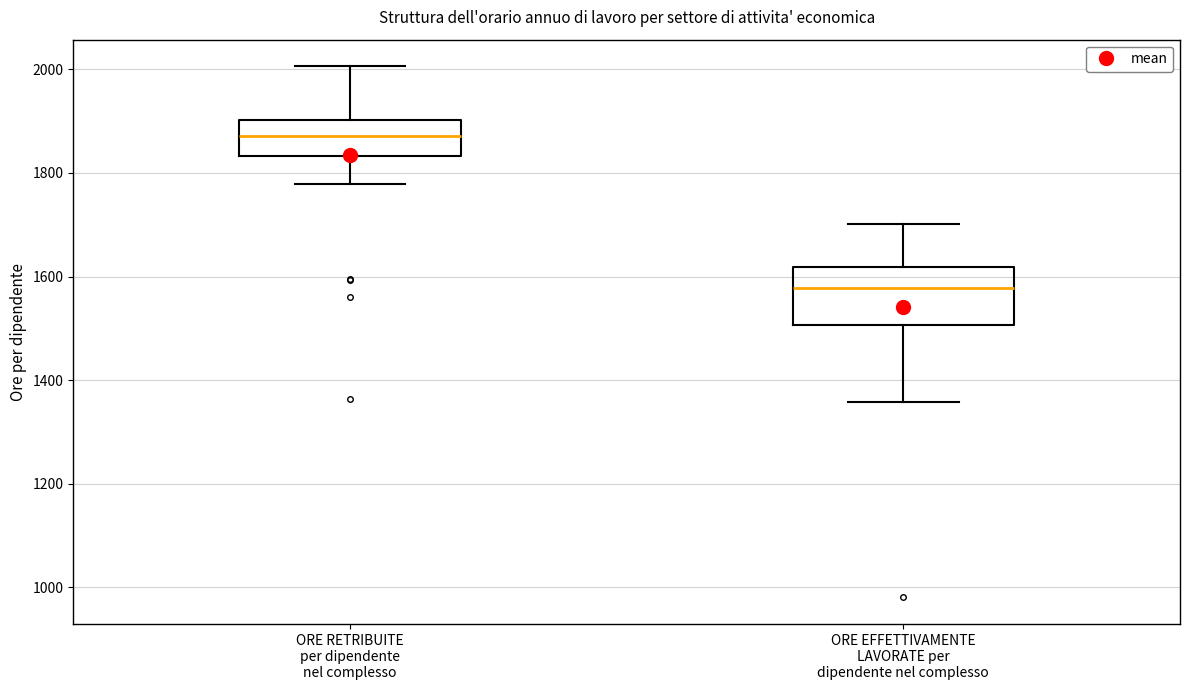

Where is the upper edge of the box for ORE RETRIBUITE per dipendente nel complesso on the y-axis? The values are not printed on the chart, so give them approximately, as read against the axis.

1900